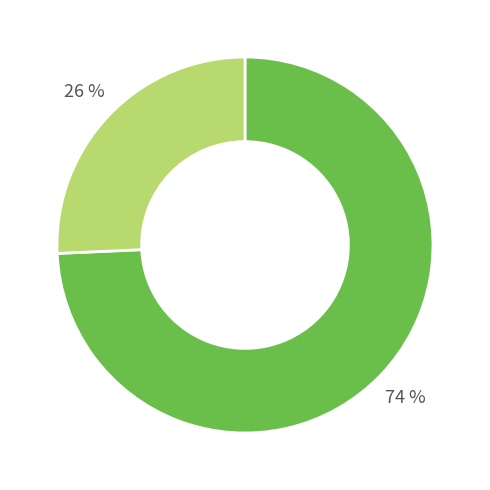

Is there a majority slice in this chart?

Yes